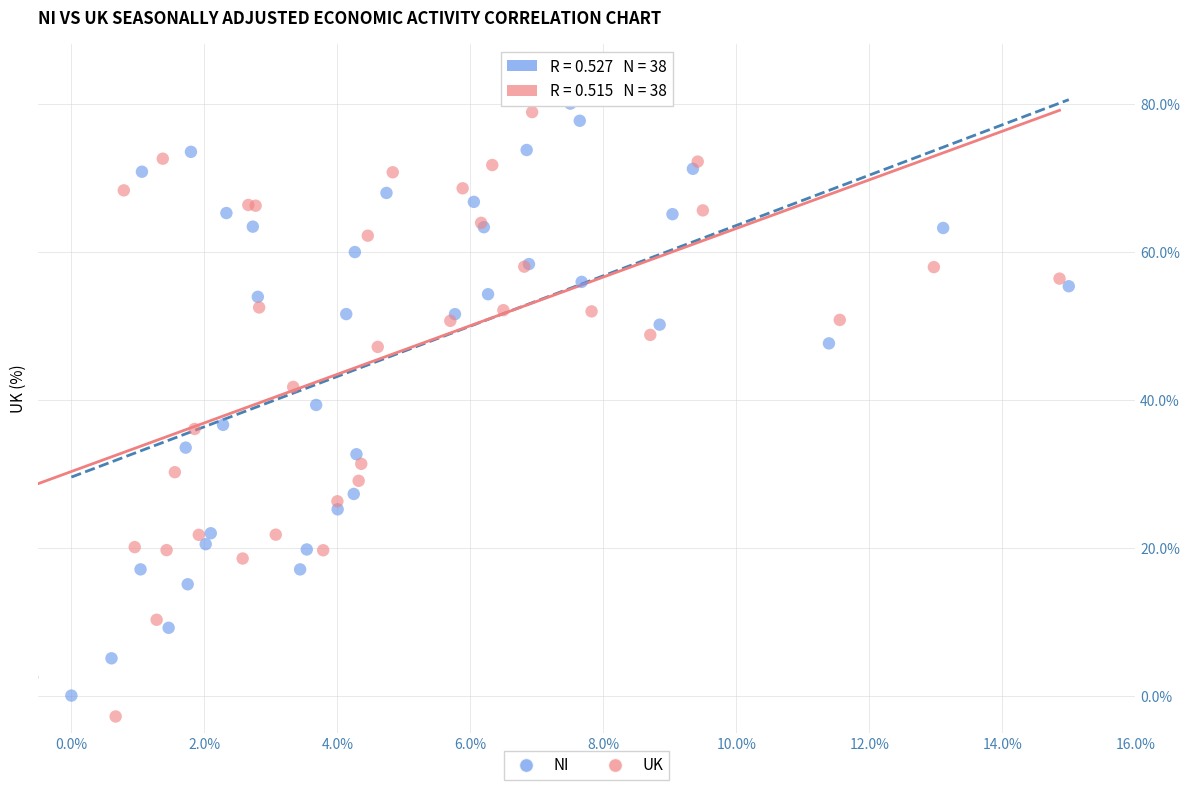

What are all the series names shown in the legend?

NI, UK